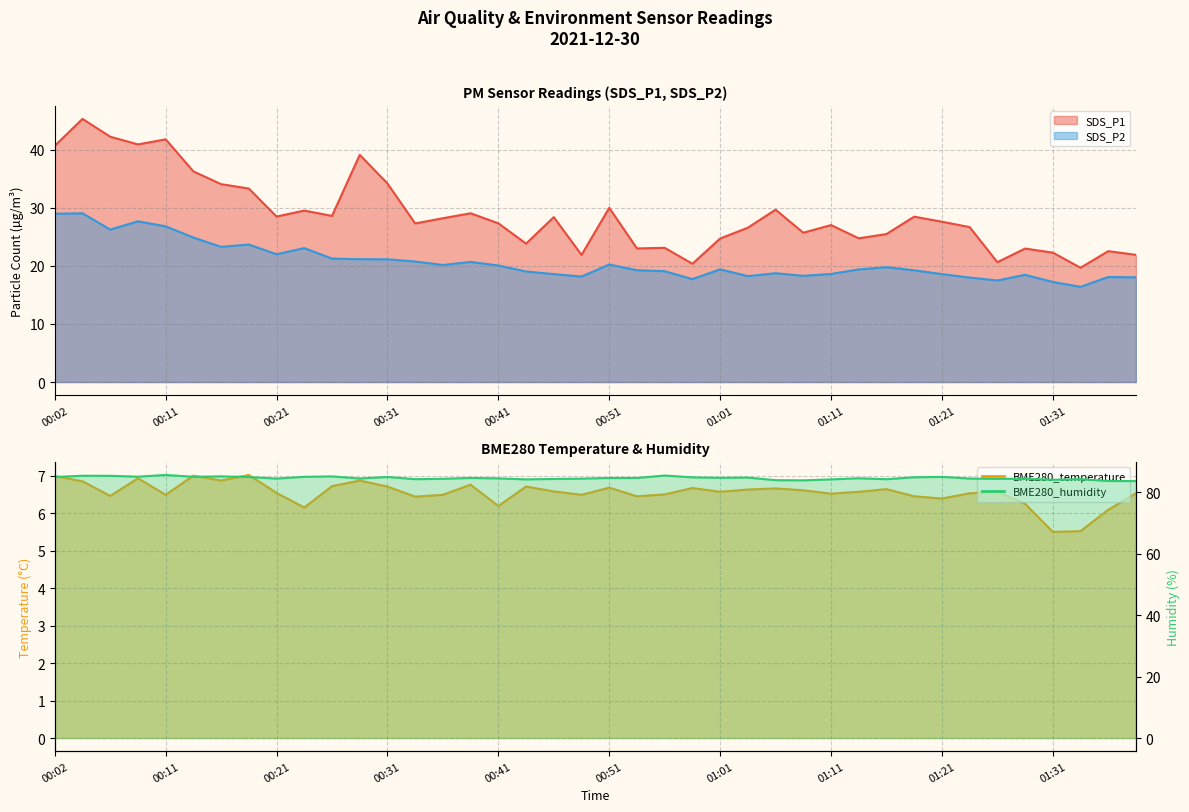

Which label corresponds to the largest value in the chart?

00:11